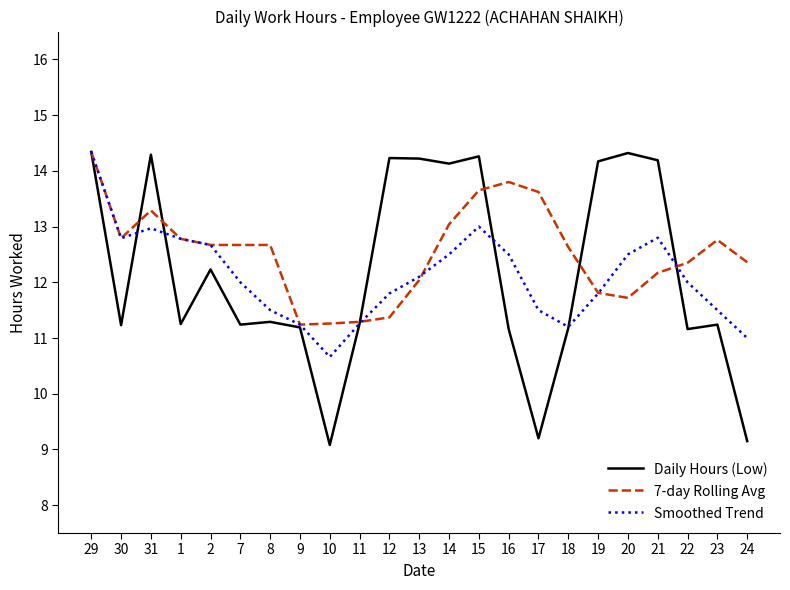

What is the maximum value shown in the chart?

14.3